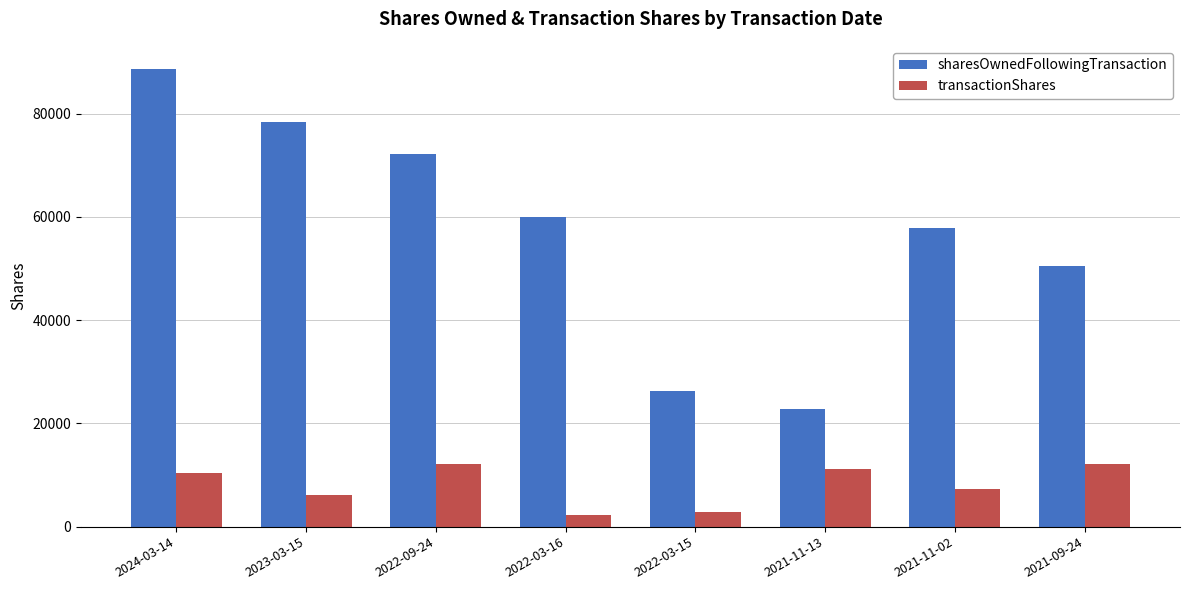

The value of transactionShares at 2023-03-15 is 10656. True or false?

False